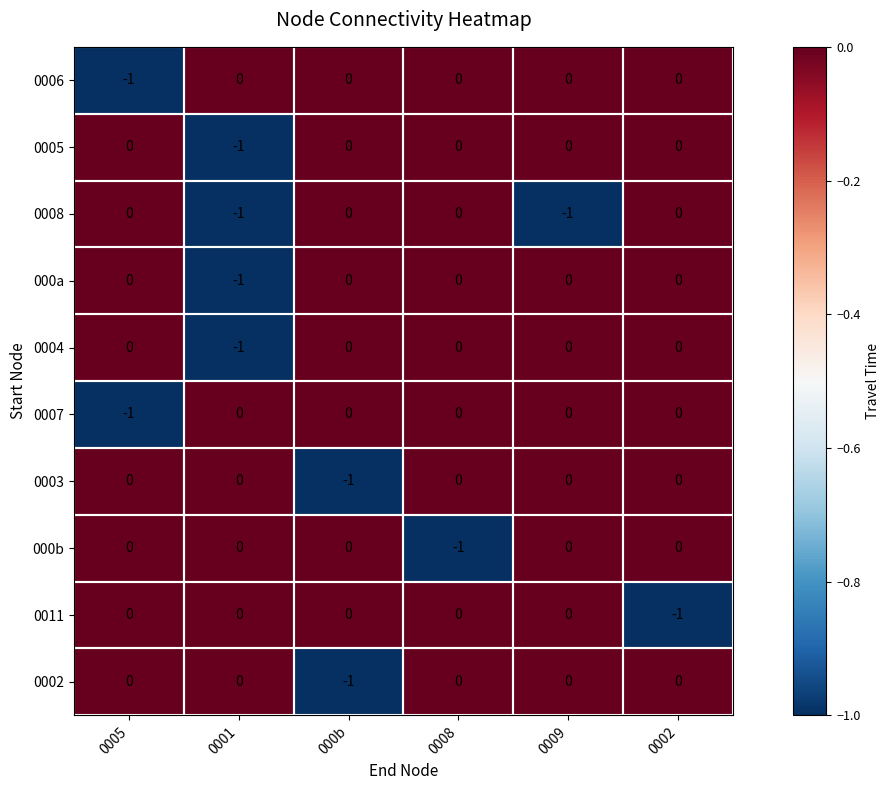

Count the number of categories in the chart.

6